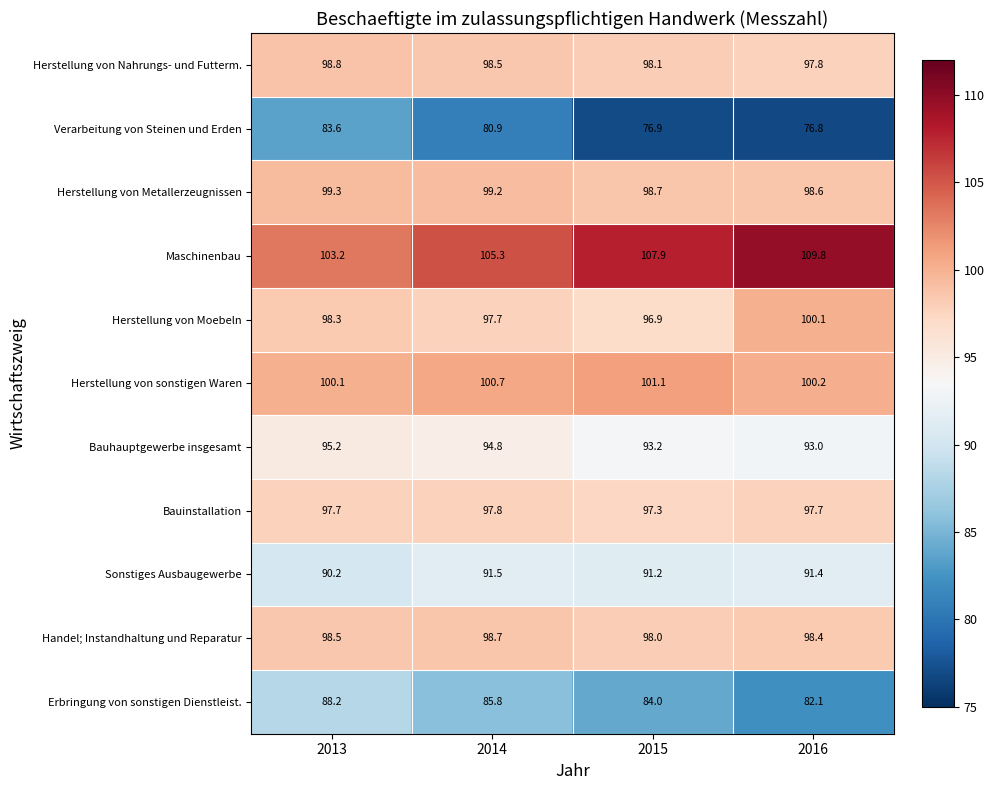

At 2015, list the series in order from largest to smallest.

Maschinenbau, Herstellung von sonstigen Waren, Herstellung von Metallerzeugnissen, Herstellung von Nahrungs- und Futterm., Handel; Instandhaltung und Reparatur, Bauinstallation, Herstellung von Moebeln, Bauhauptgewerbe insgesamt, Sonstiges Ausbaugewerbe, Erbringung von sonstigen Dienstleist., Verarbeitung von Steinen und Erden